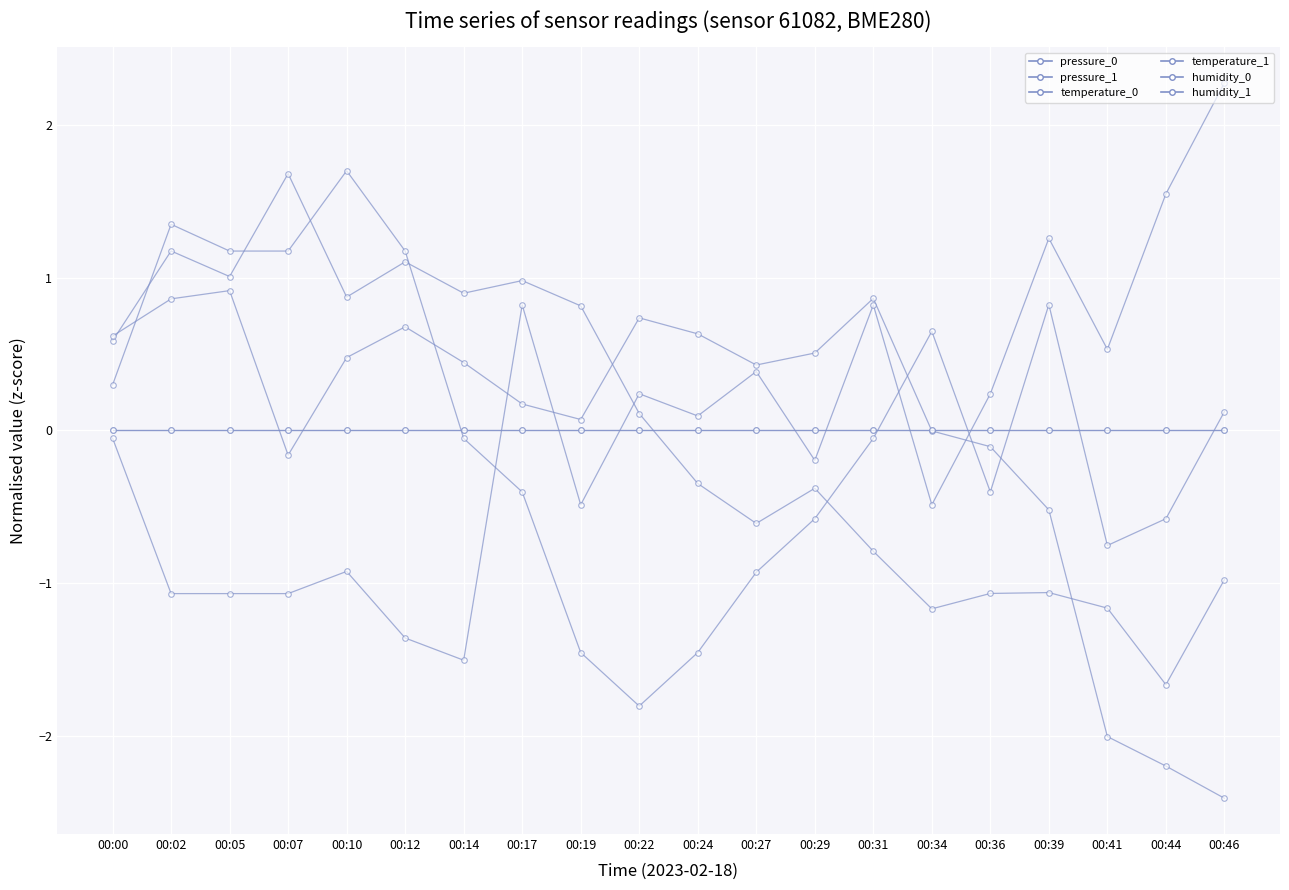

Which series has the widest spread of values?

temperature_0